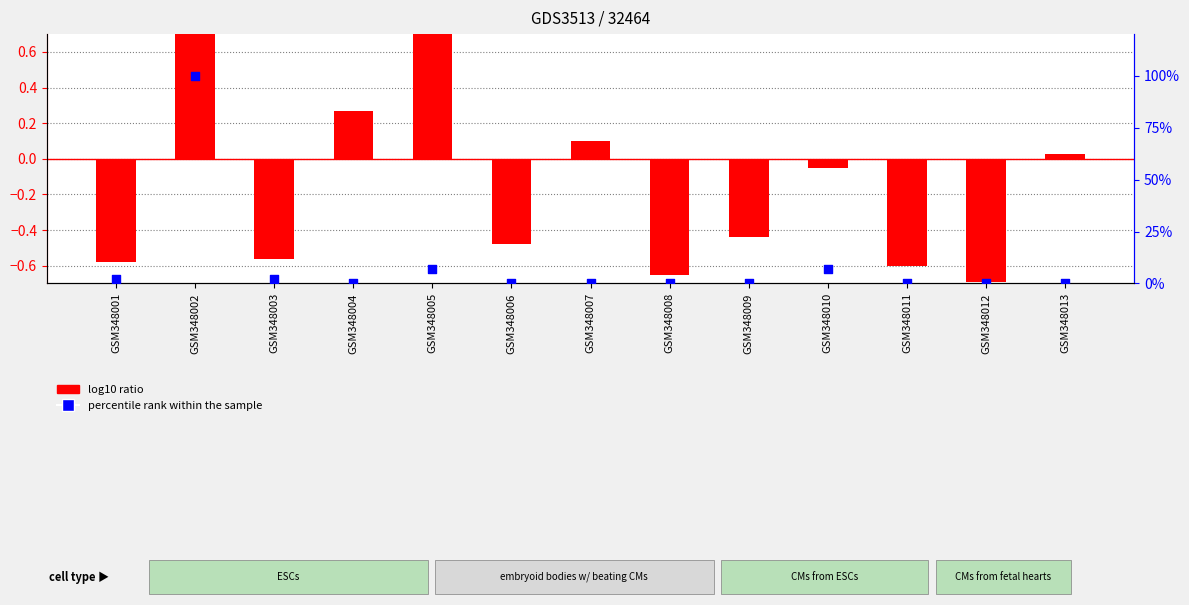

Which series has the largest total across all categories?

percentile rank within the sample